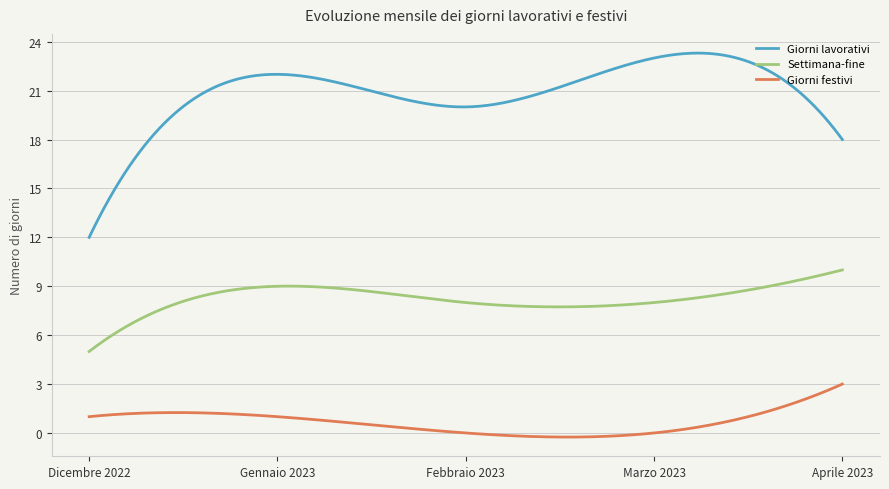

What are all the series names shown in the legend?

Giorni lavorativi, Settimana-fine, Giorni festivi